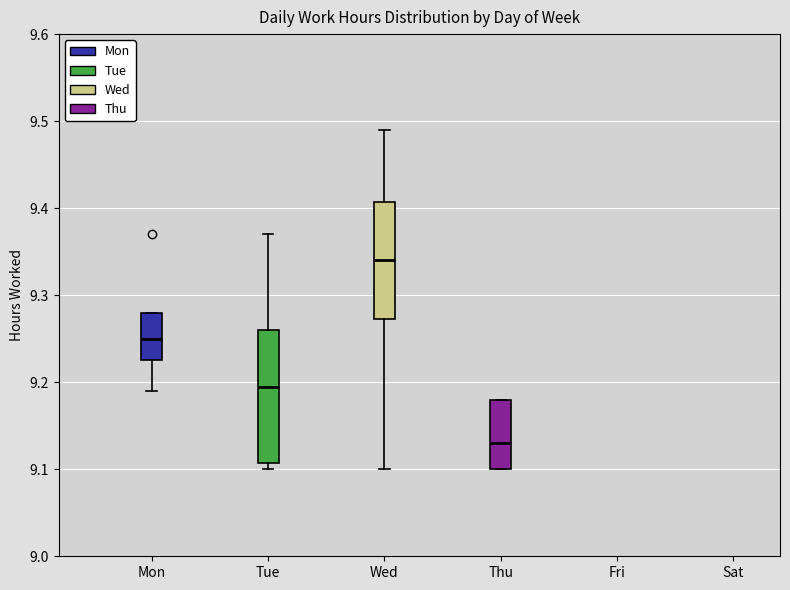

Which box's median line is the highest?

Wed